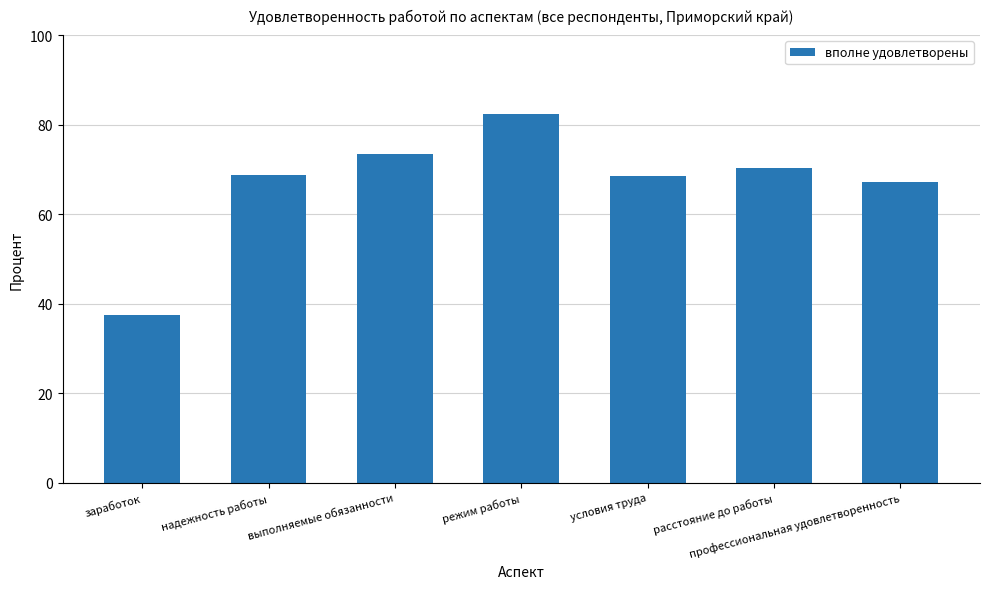

The chart shows a value of 68.8 at надежность работы. True or false?

True